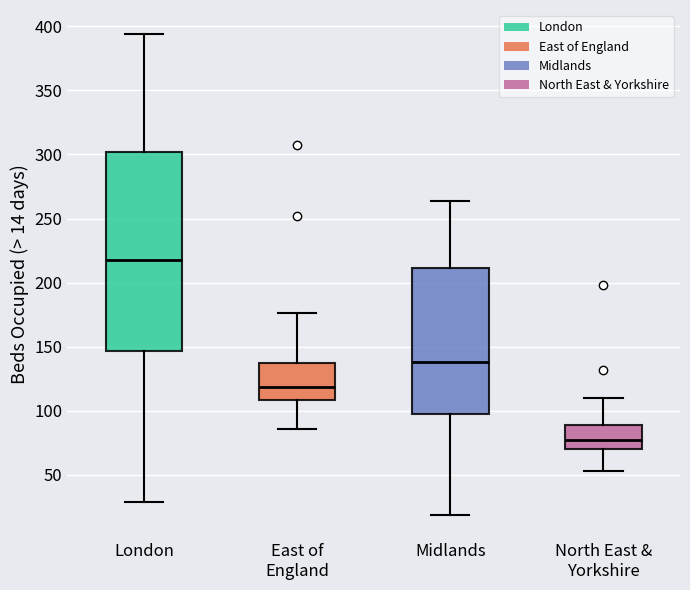

Which box's median line is the highest?

London